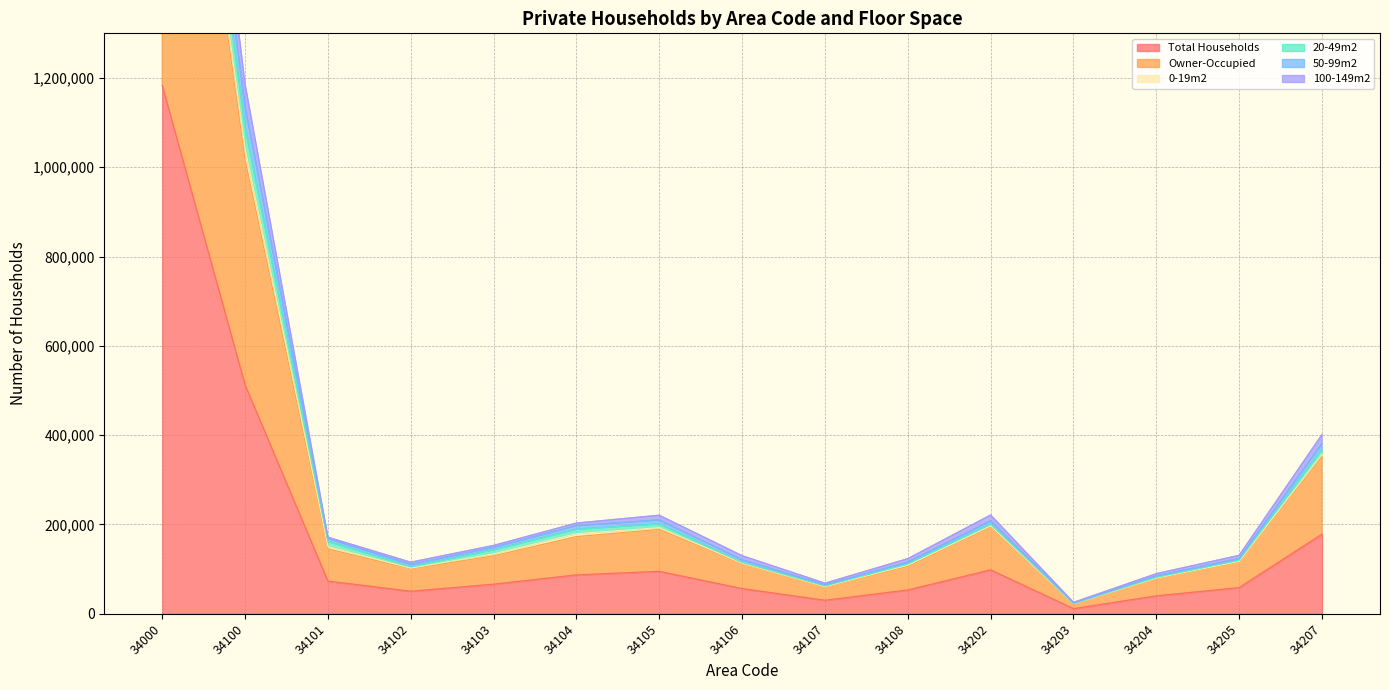

True or false: Total Households and Owner-Occupied intersect in this chart.

False